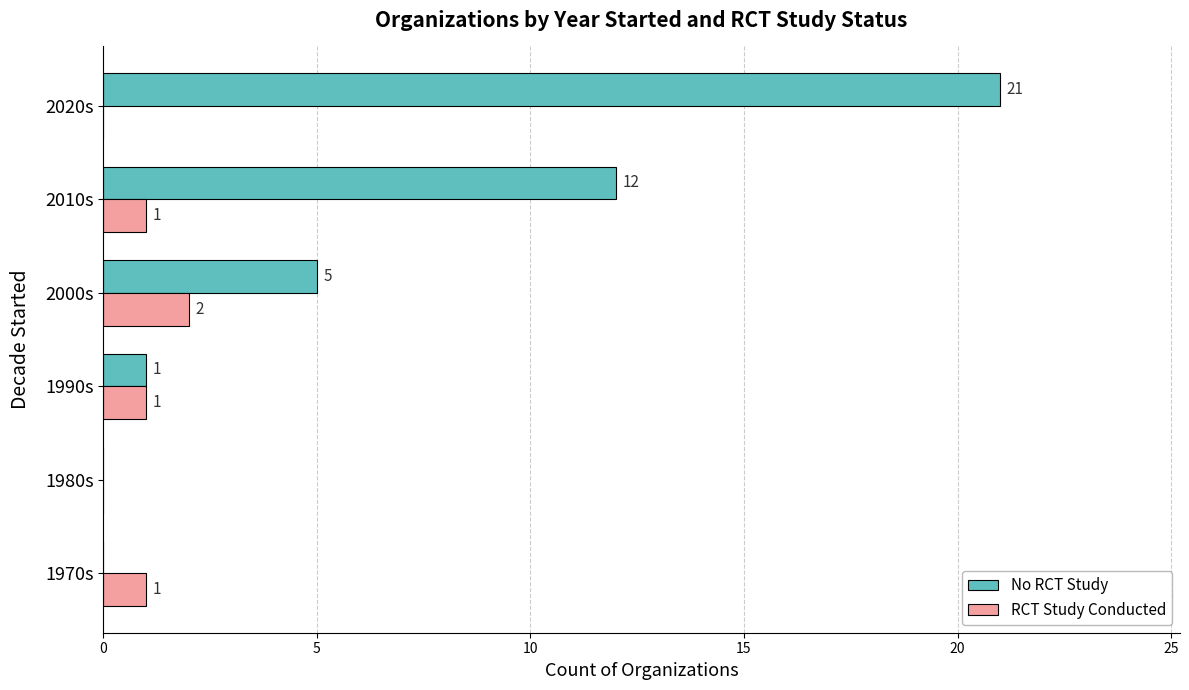

What is the sum of the No RCT Study values at 2020s and 1990s?

22